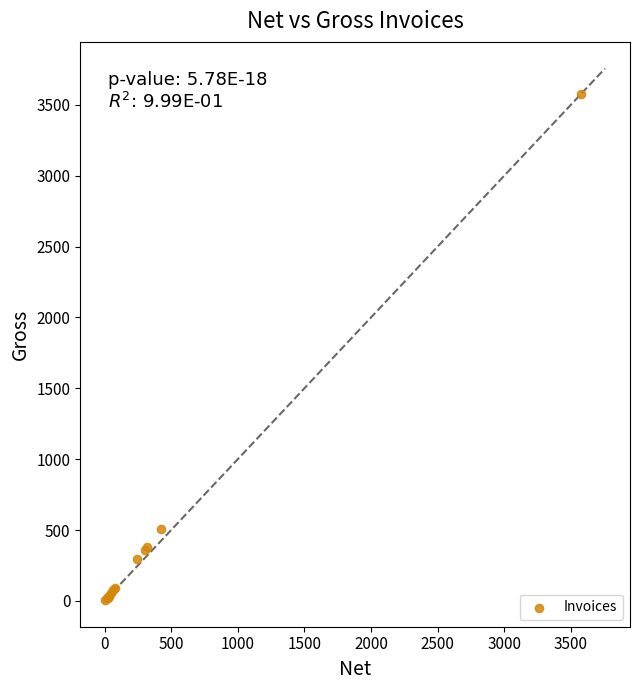

What Y value in the scatter plot is closest to 1791?

506.4